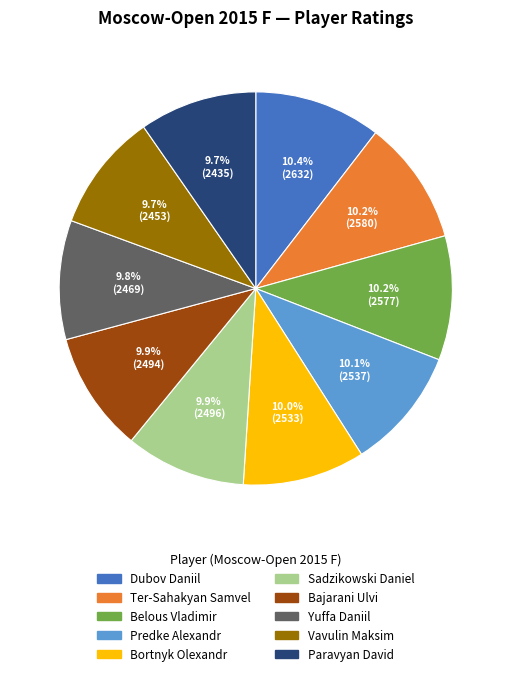

Combined, do Paravyan David and Yuffa Daniil account for over 50%?

No